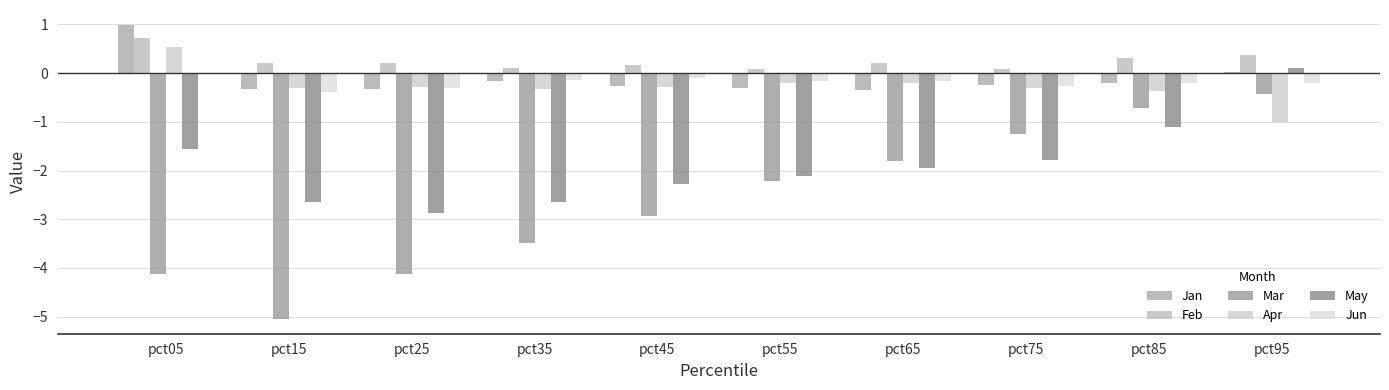

What are all the series names shown in the legend?

Jan, Feb, Mar, Apr, May, Jun